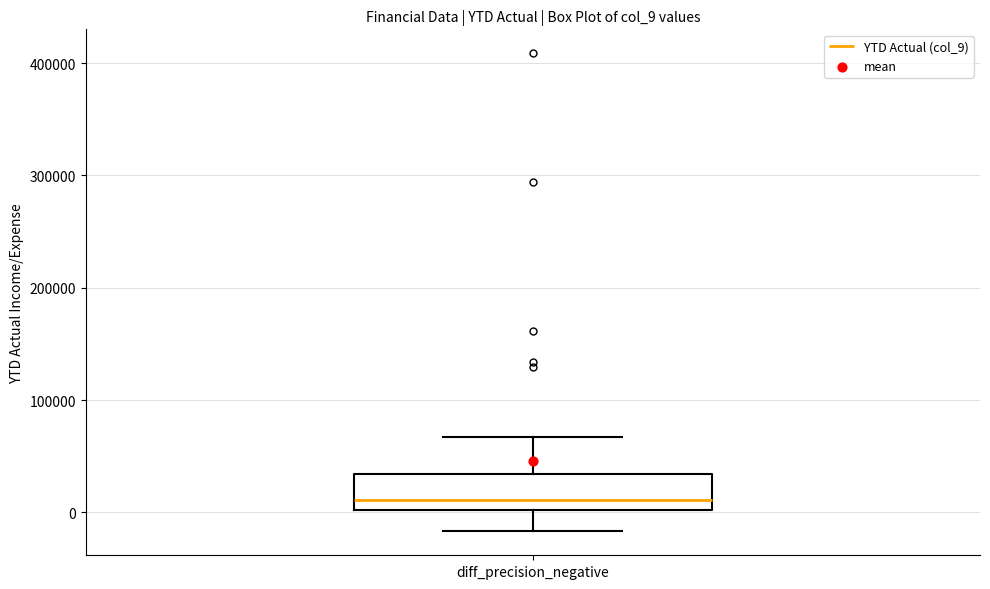

Read this box plot against the y-axis: the position of the median line, the range covered by the box, and the ends of both whiskers. The values are not printed on the chart, so give them approximately, as read against the axis.

median 10000, box 0 to 30000, whiskers -20000 to 70000